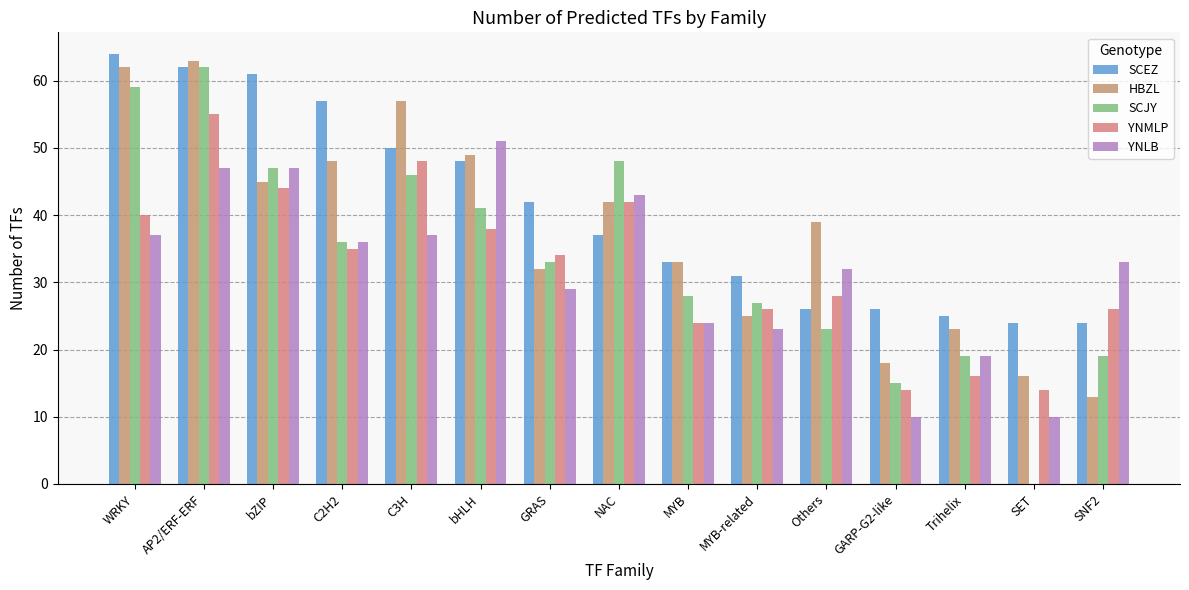

Reading left to right, transcribe all the data shown in this chart.

SCEZ: WRKY=64	AP2/ERF-ERF=62	bZIP=61	C2H2=57	C3H=50	bHLH=48	GRAS=42	NAC=37	MYB=33	MYB-related=31	Others=26	GARP-G2-like=26	Trihelix=25	SET=24	SNF2=24
HBZL: WRKY=62	AP2/ERF-ERF=63	bZIP=45	C2H2=48	C3H=57	bHLH=49	GRAS=32	NAC=42	MYB=33	MYB-related=25	Others=39	GARP-G2-like=18	Trihelix=23	SET=16	SNF2=13
SCJY: WRKY=59	AP2/ERF-ERF=62	bZIP=47	C2H2=36	C3H=46	bHLH=41	GRAS=33	NAC=48	MYB=28	MYB-related=27	Others=23	GARP-G2-like=15	Trihelix=19	SET=0	SNF2=19
YNMLP: WRKY=40	AP2/ERF-ERF=55	bZIP=44	C2H2=35	C3H=48	bHLH=38	GRAS=34	NAC=42	MYB=24	MYB-related=26	Others=28	GARP-G2-like=14	Trihelix=16	SET=14	SNF2=26
YNLB: WRKY=37	AP2/ERF-ERF=47	bZIP=47	C2H2=36	C3H=37	bHLH=51	GRAS=29	NAC=43	MYB=24	MYB-related=23	Others=32	GARP-G2-like=10	Trihelix=19	SET=10	SNF2=33